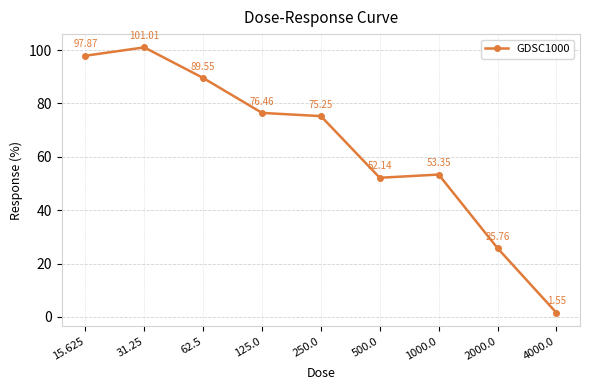

Rank the categories by value from highest to lowest.

31.25, 15.625, 62.5, 125.0, 250.0, 1000.0, 500.0, 2000.0, 4000.0